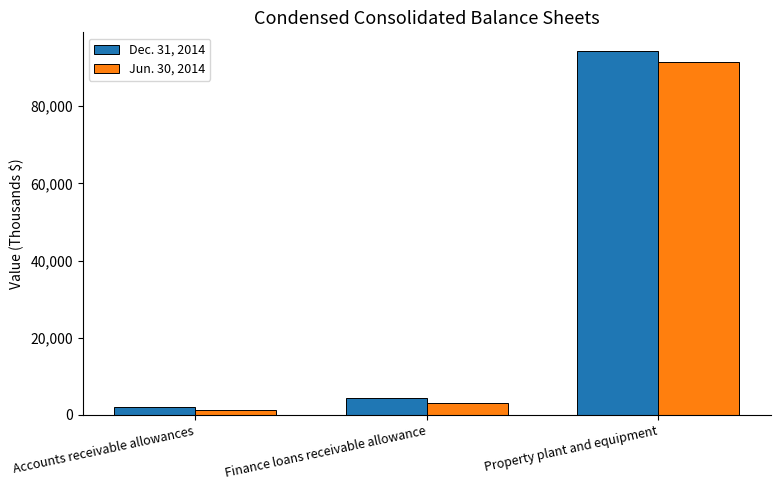

Which category has the highest value in the Jun. 30, 2014 series?

Property plant and equipment